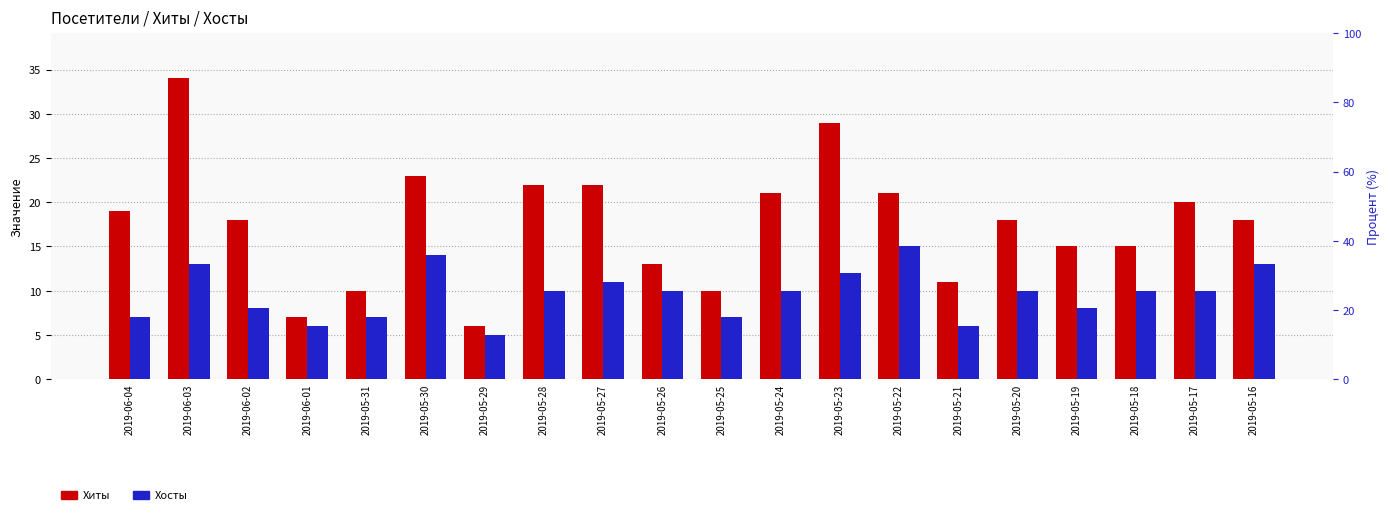

Between 2019-05-24 and 2019-06-02, which is larger?

2019-05-24